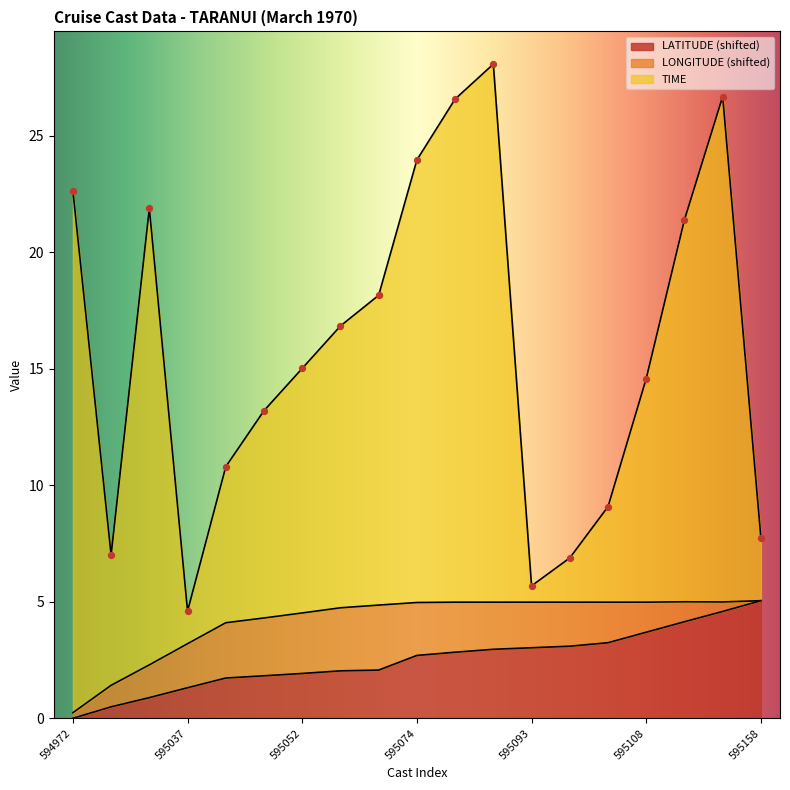

At how many categories does at least one series exceed 15?

10